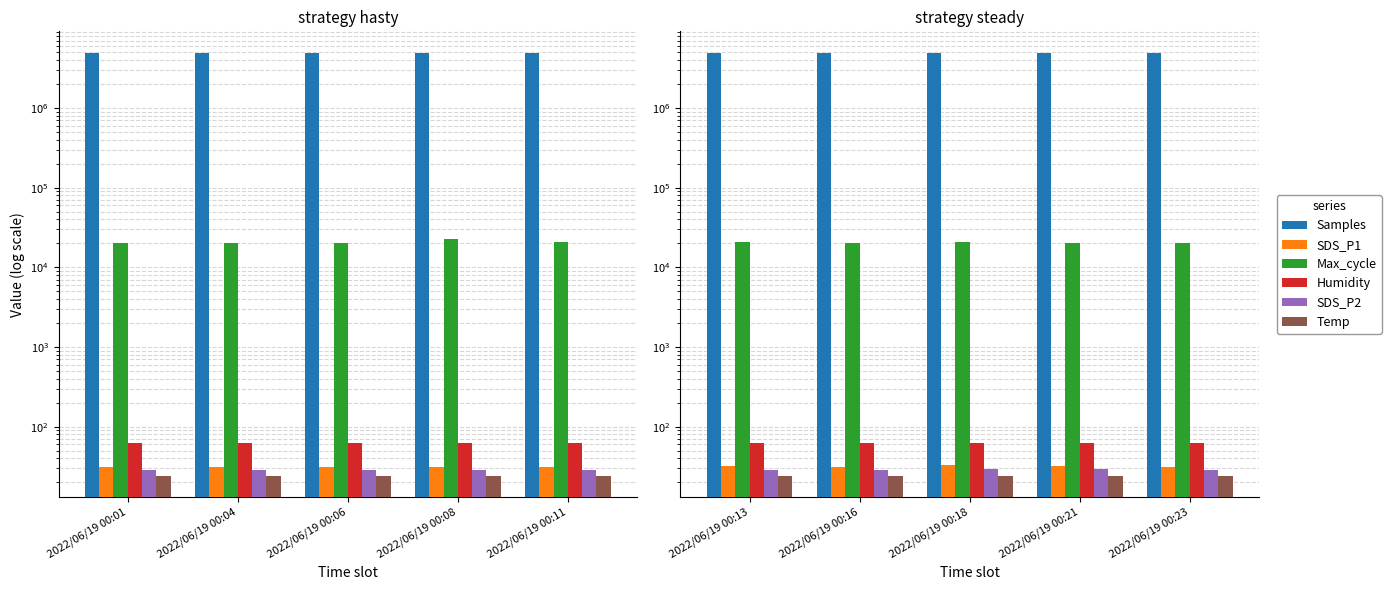

What is the value of the Max_cycle bar at the 1st from the left?

20547.0